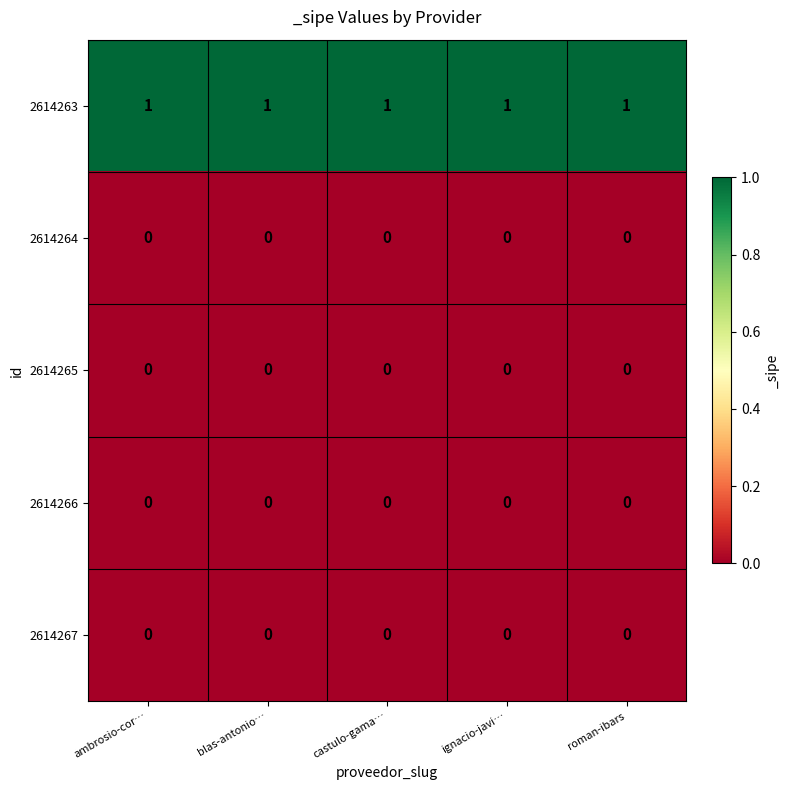

Which series has the largest total across all categories?

2614263